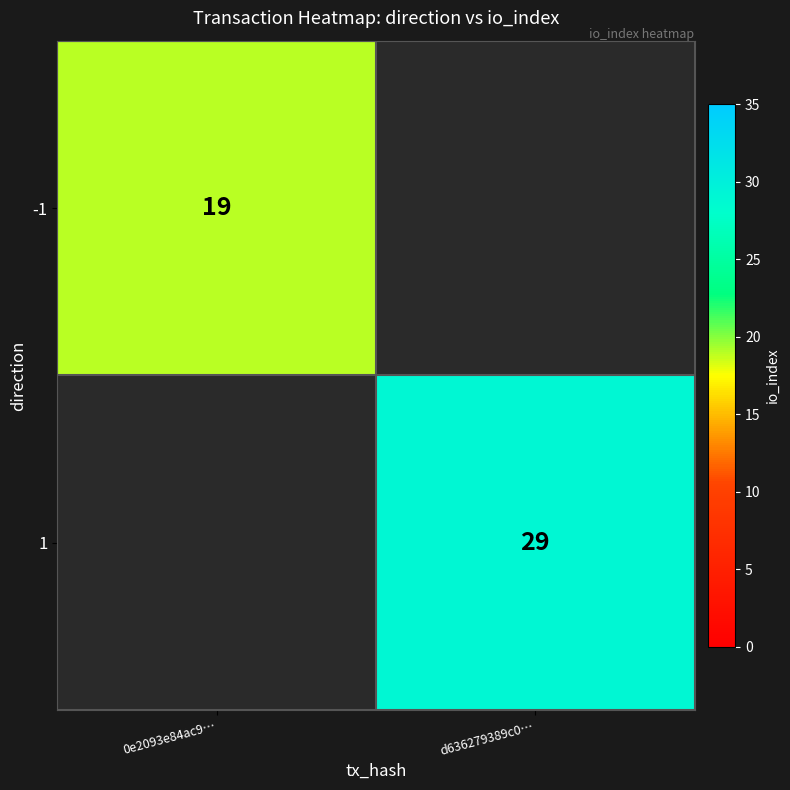

Is it true that 1 equals 29 at d636279389c0…?

True